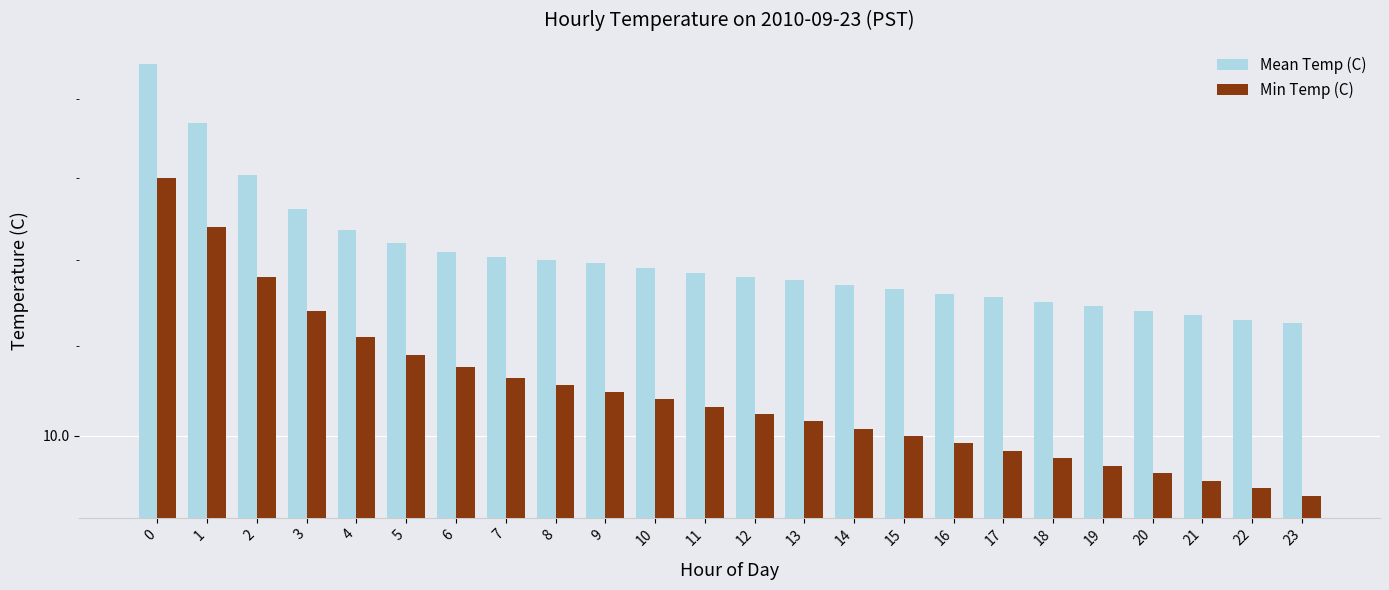

Reading right to left, transcribe all the data shown in this chart.

Mean Temp (C): 10.6	10.7	10.7	10.7	10.7	10.8	10.8	10.8	10.8	10.8	10.9	10.9	10.9	10.9	11.0	11.0	11.0	11.1	11.1	11.2	11.3	11.5	11.8	12.2
Min Temp (C): 9.7	9.7	9.8	9.8	9.8	9.9	9.9	10.0	10.0	10.0	10.1	10.1	10.2	10.2	10.2	10.3	10.3	10.4	10.4	10.6	10.7	10.9	11.2	11.5